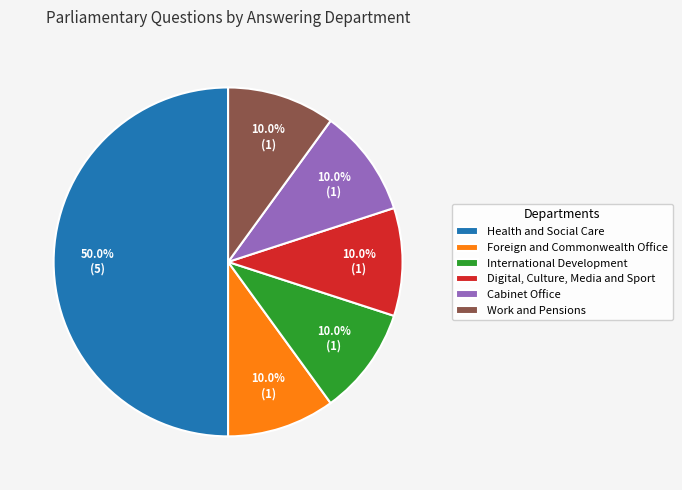

Does Cabinet Office represent more than half of the total?

No